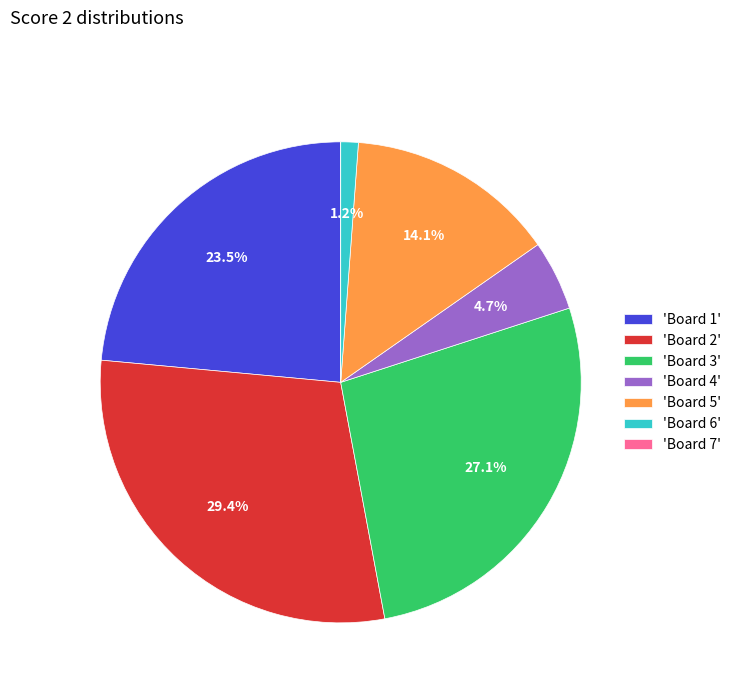

Is there any slice that represents more than half of the pie?

No